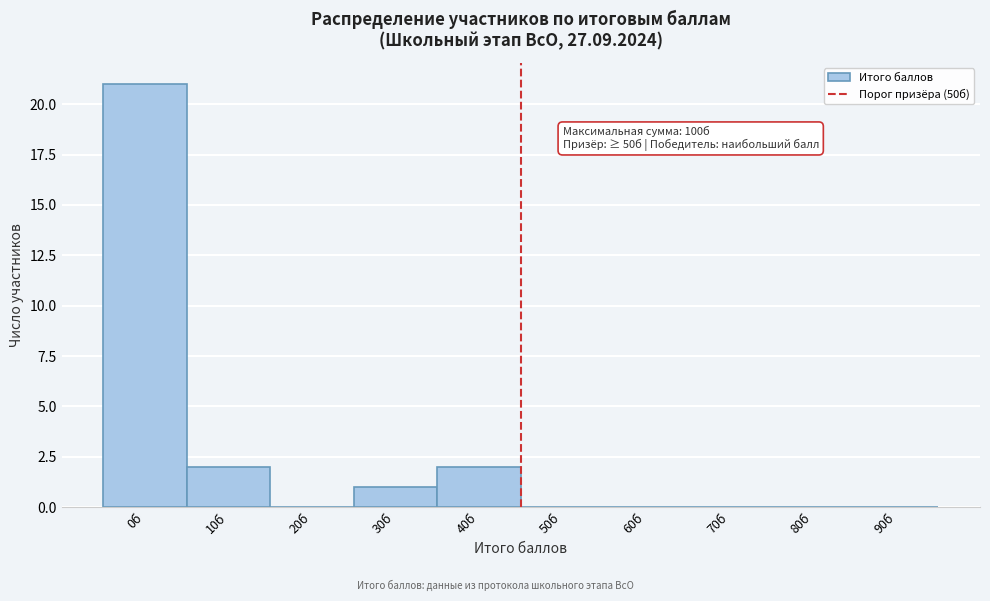

Reading left to right, list all the values displayed in this chart.

0б=21	10б=2	20б=0	30б=1	40б=2	50б=0	60б=0	70б=0	80б=0	90б=0